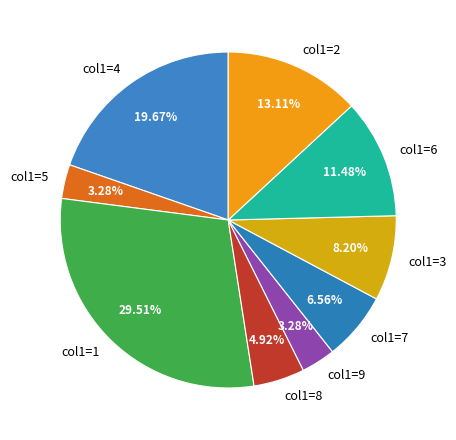

Combined, do col1=7 and col1=9 account for over 50%?

No